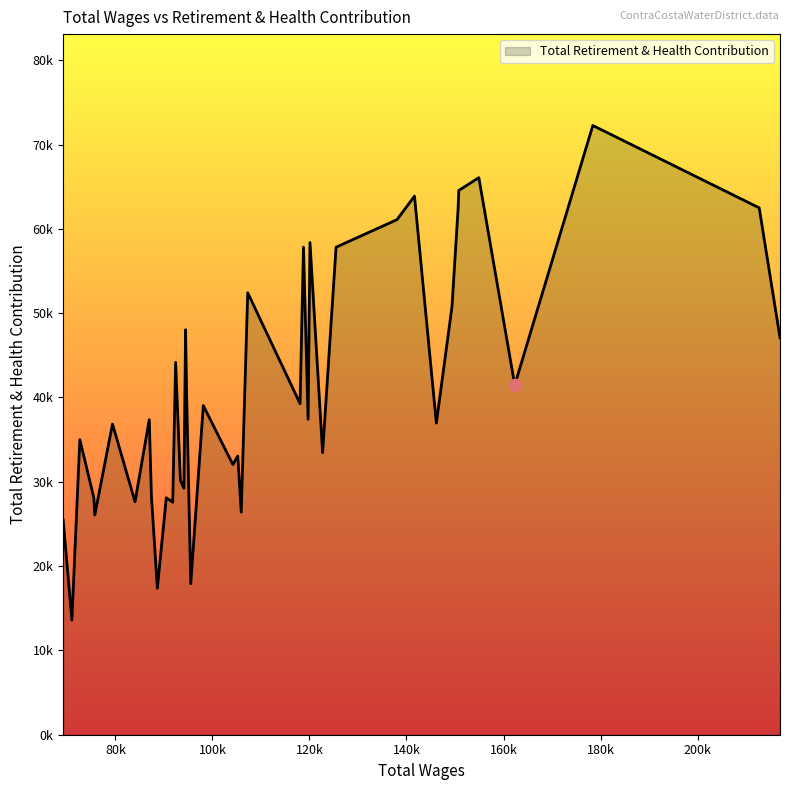

Does the chart have visible grid lines?

No